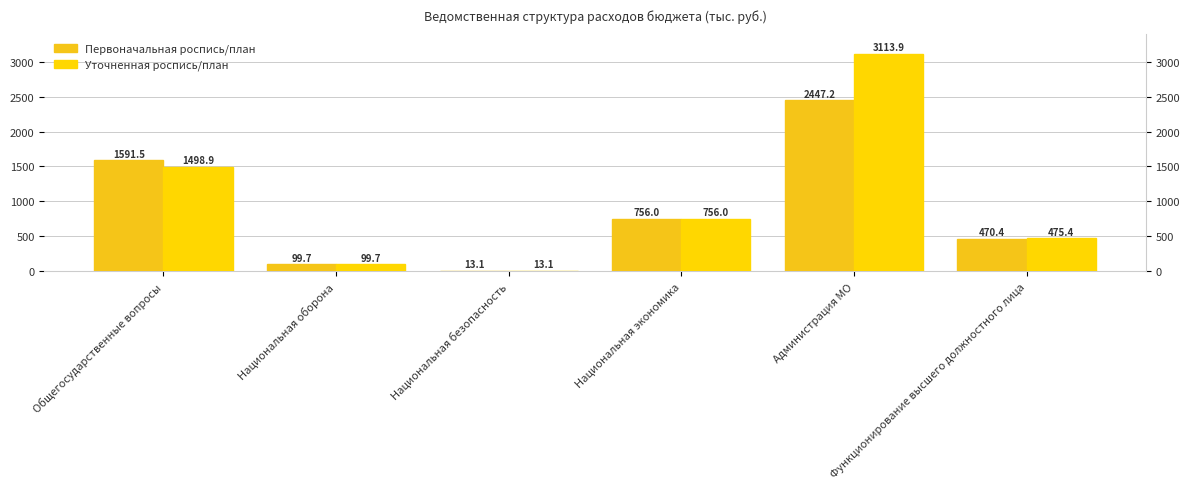

What is the difference between the second highest and second lowest values in the Уточненная роспись/план series?

1399.2